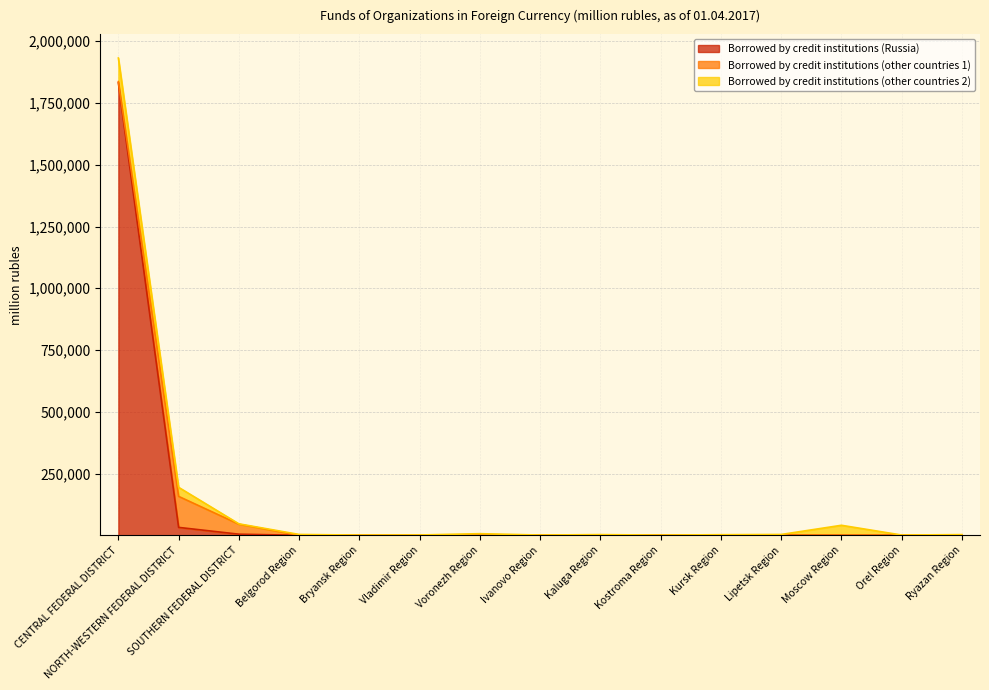

The Borrowed by credit institutions (other countries 2) series shows 1688 at SOUTHERN FEDERAL DISTRICT. True or false?

True